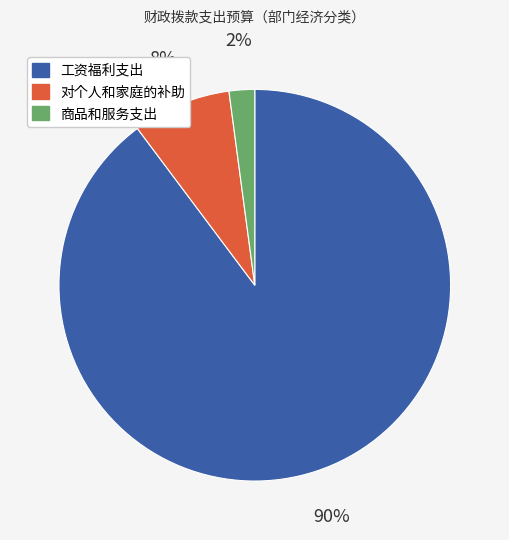

Rank the categories by value from lowest to highest.

商品和服务支出, 对个人和家庭的补助, 工资福利支出